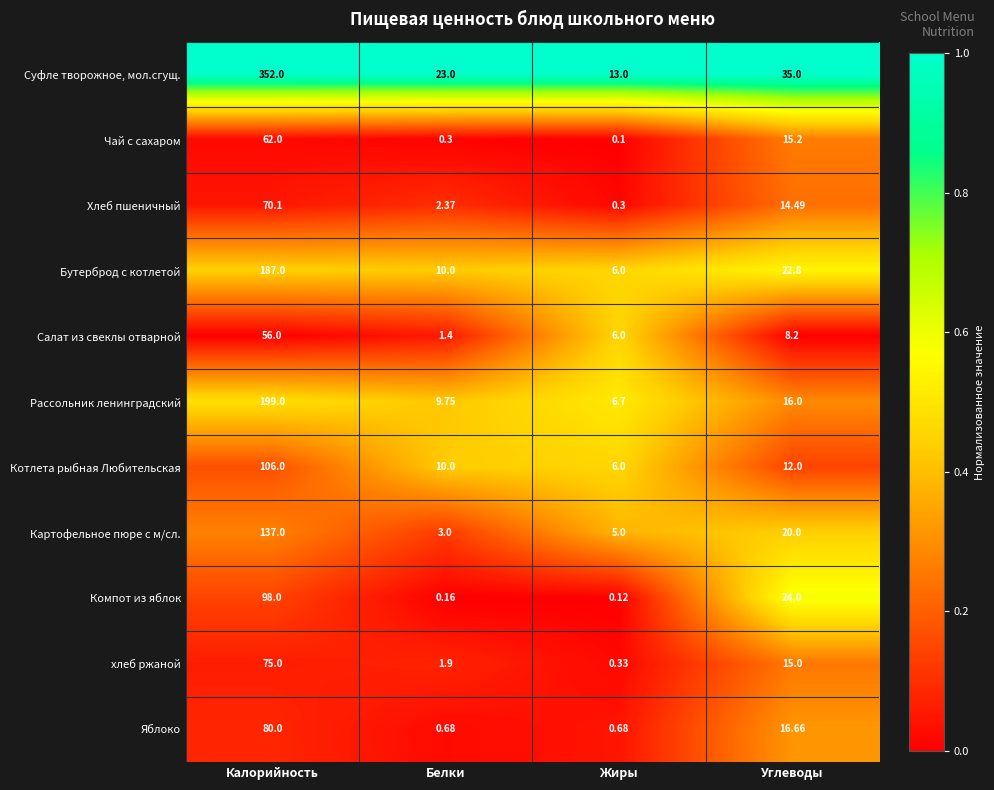

Which series has the widest spread of values?

Суфле творожное, мол.сгущ.